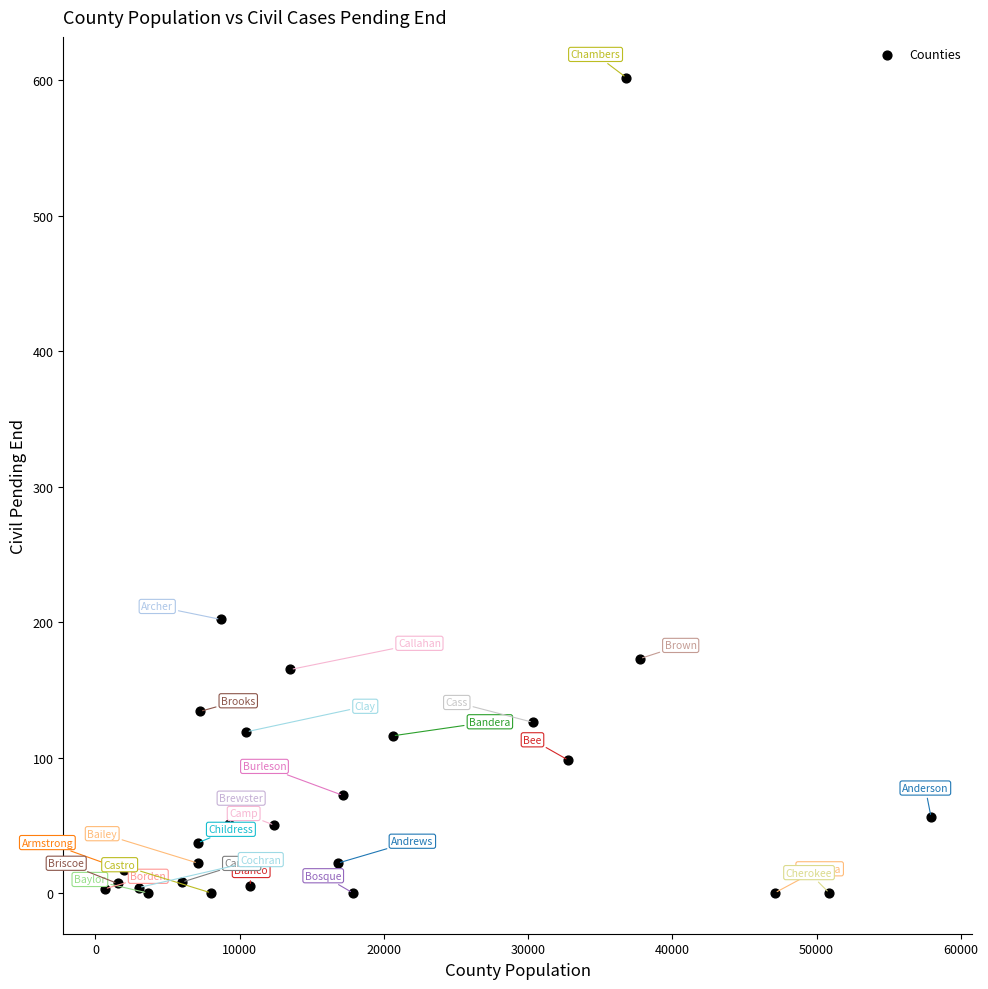

What Y value in the scatter plot is closest to 301?

202